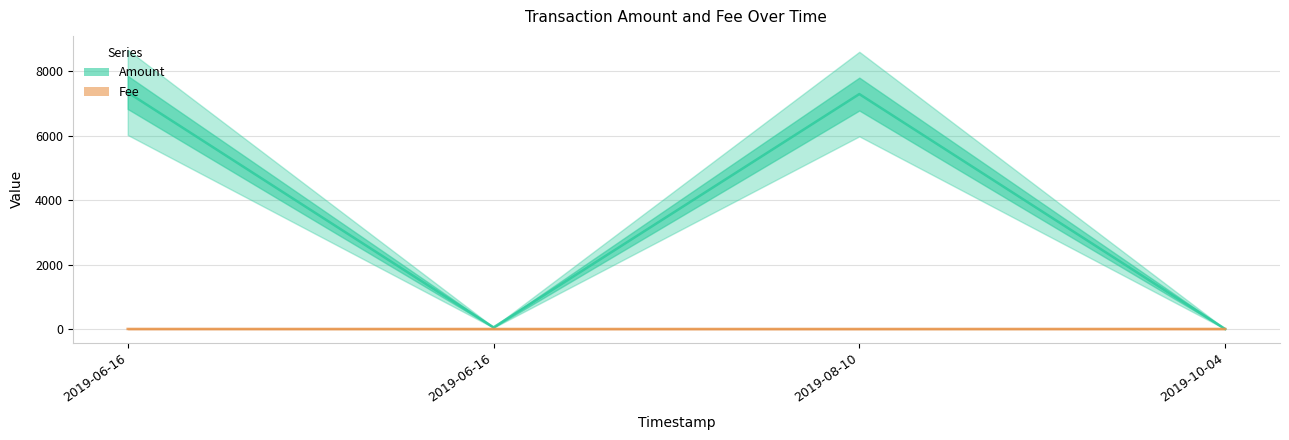

Rank the series at 2019-06-16 from highest to lowest value.

Amount, Fee